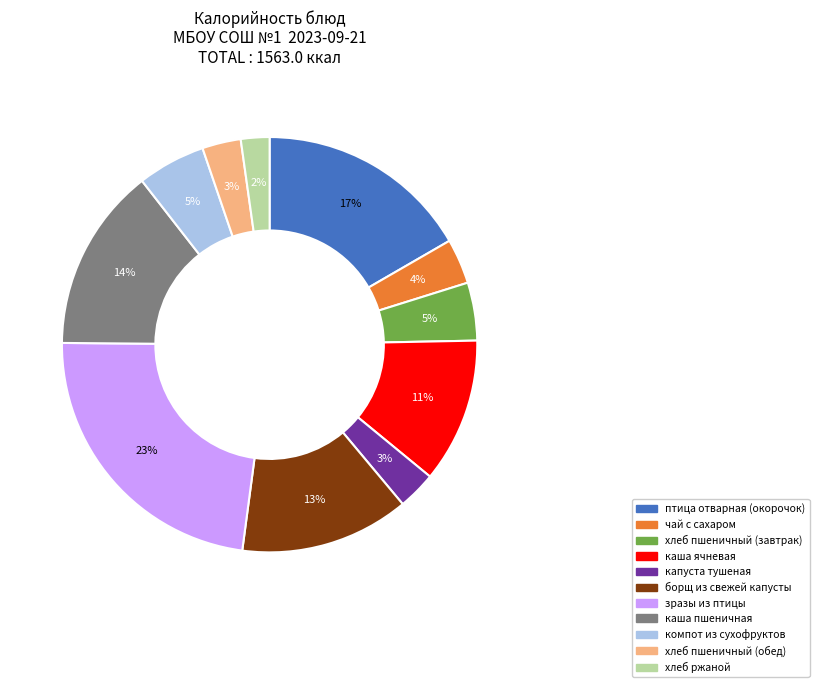

To the nearest percent, what portion does зразы из птицы represent?

23%